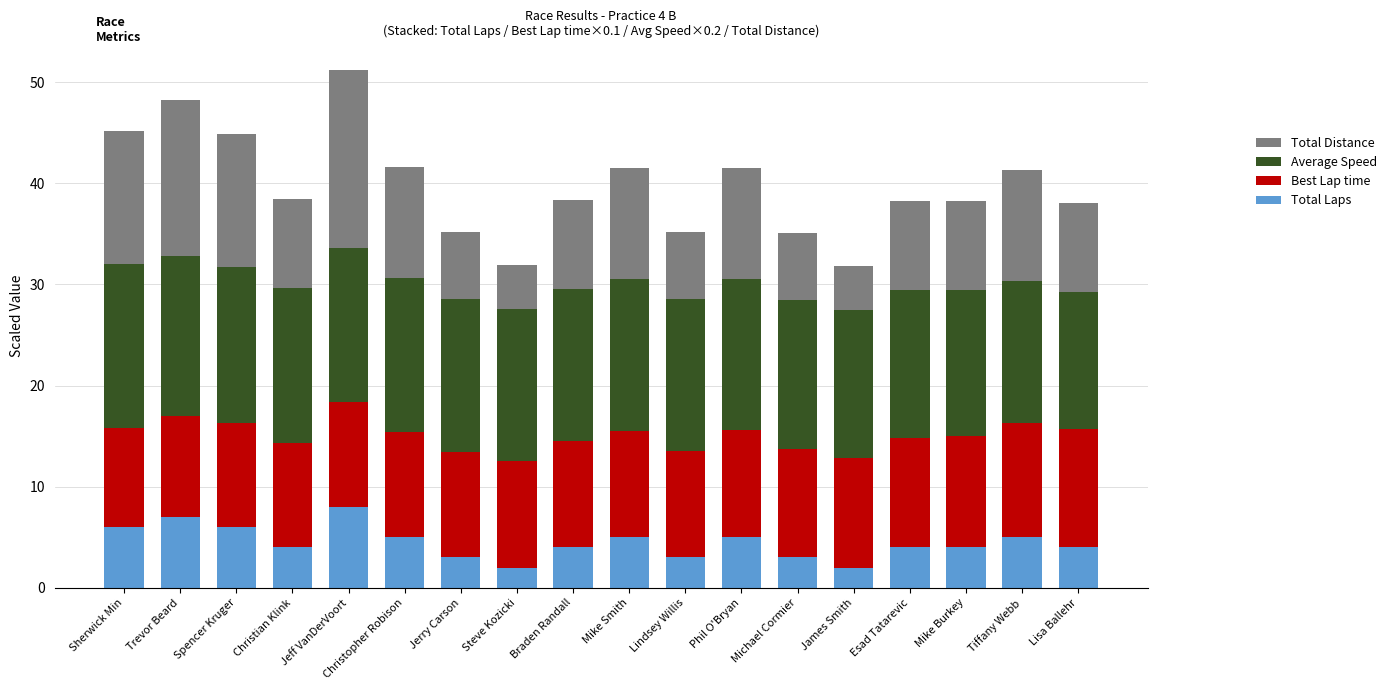

What is the lowest value of the Total Laps series?

2.0